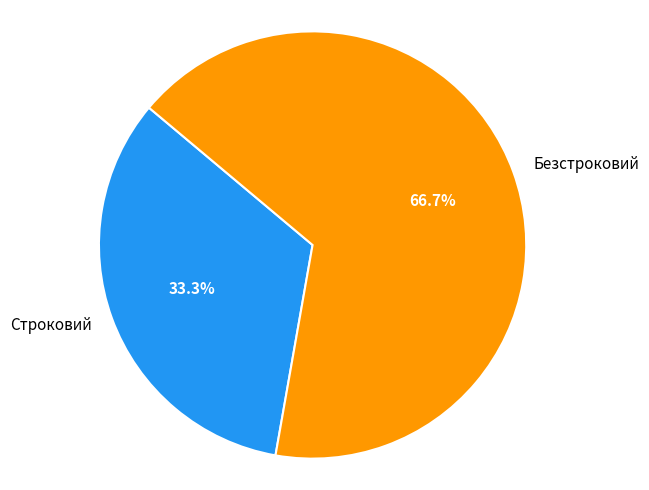

Which category has the biggest portion of the pie?

Безстроковий